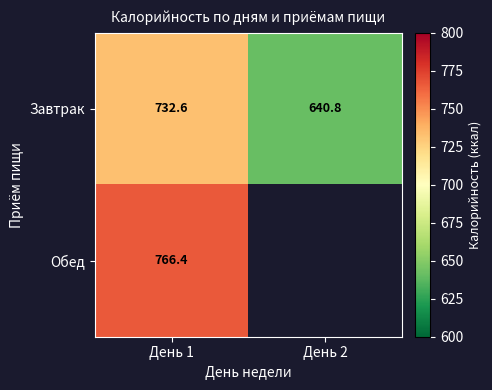

What is the sum of the Завтрак values at День 2 and День 1?

1373.4